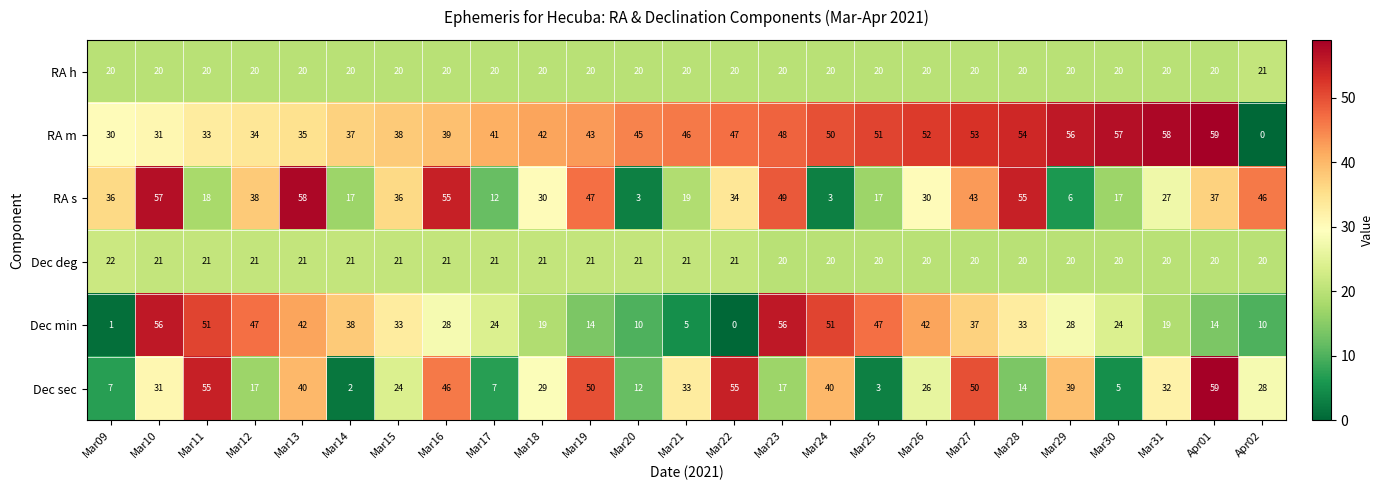

What is the average value of the RA h series?

20